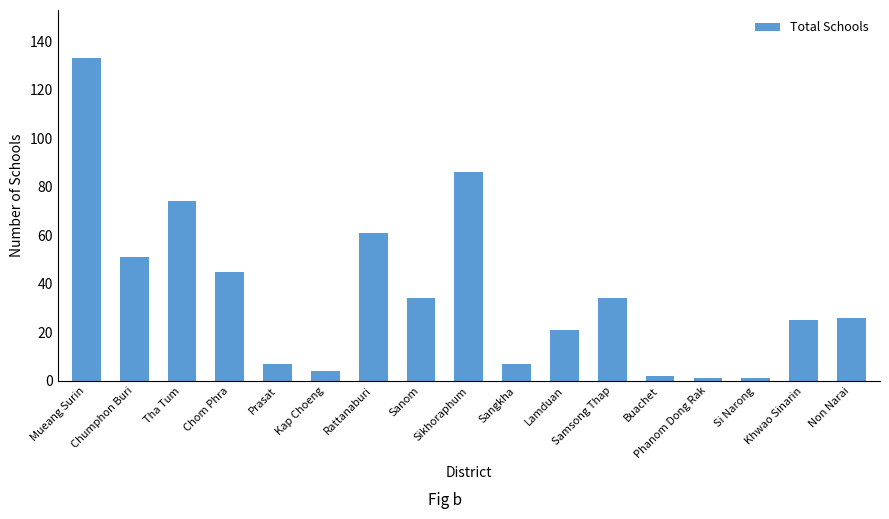

What is the difference between the maximum and second lowest values?

132